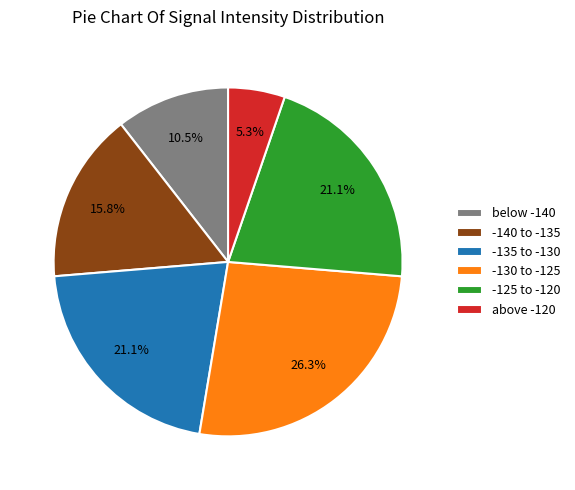

Is above -120 the majority of the pie?

No